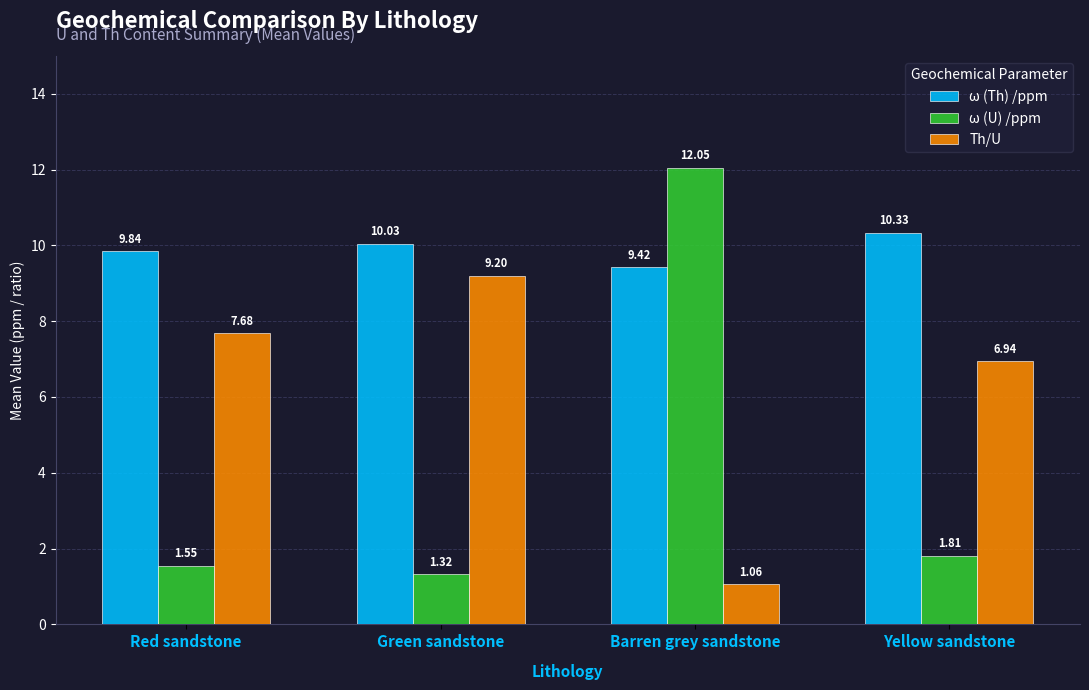

List the series in order of their peak value, lowest first.

Th/U, ω (Th) /ppm, ω (U) /ppm